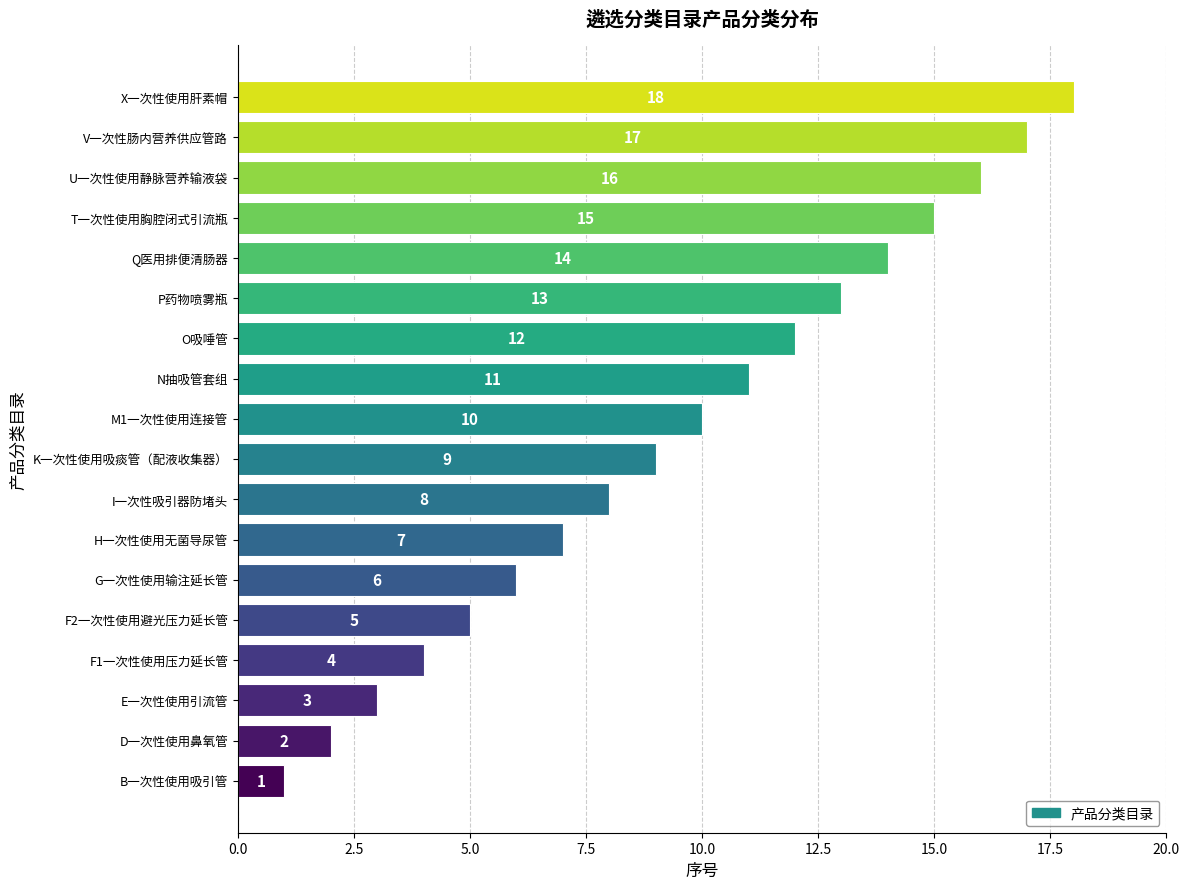

What is the sum of all values?

171